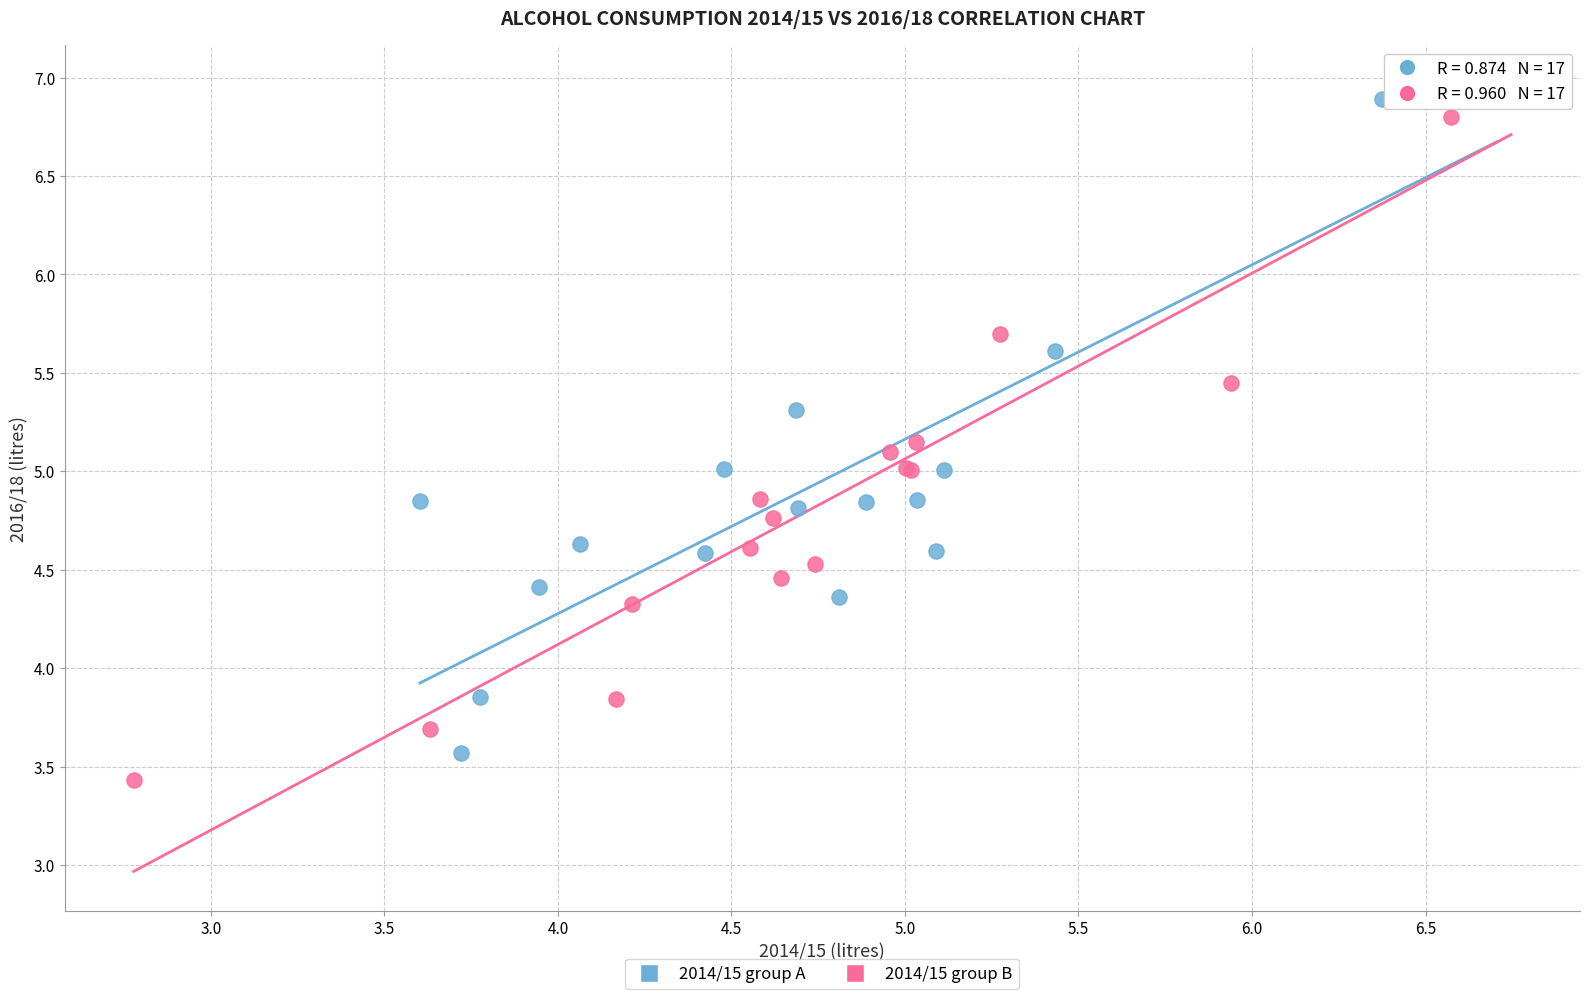

Which series reaches the maximum Y coordinate?

2014/15 group B